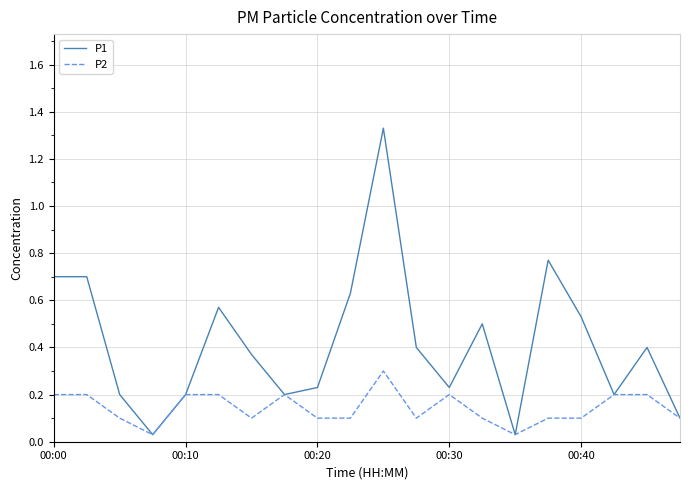

Which series has the largest total across all categories?

P1